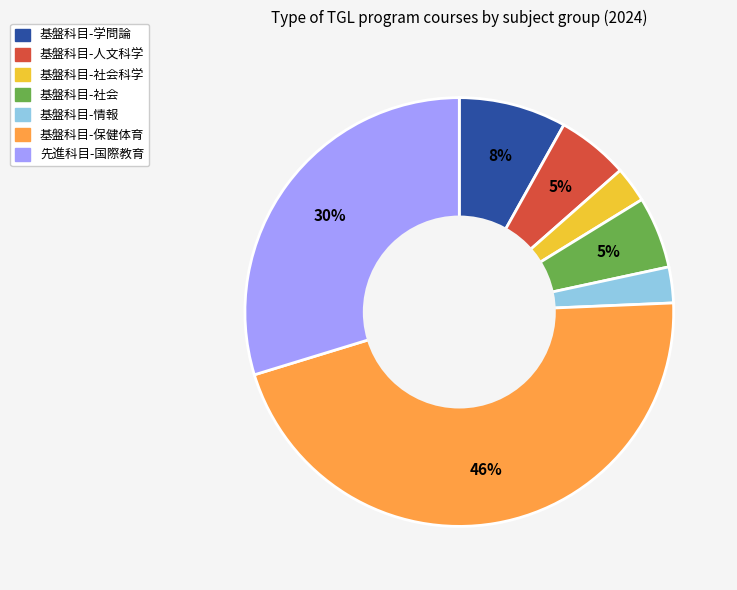

To the nearest percent, what is the difference between the largest and smallest slice percentages?

43%